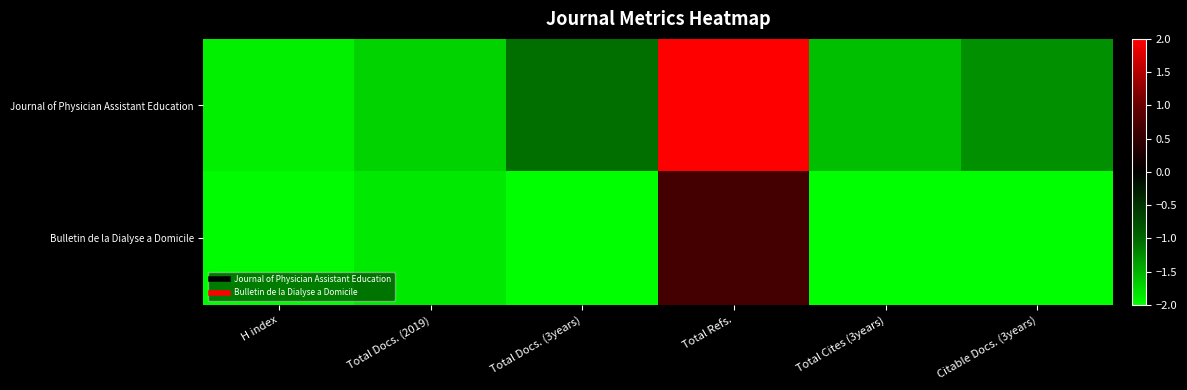

At which category is the sum across all series the highest?

Total Refs.